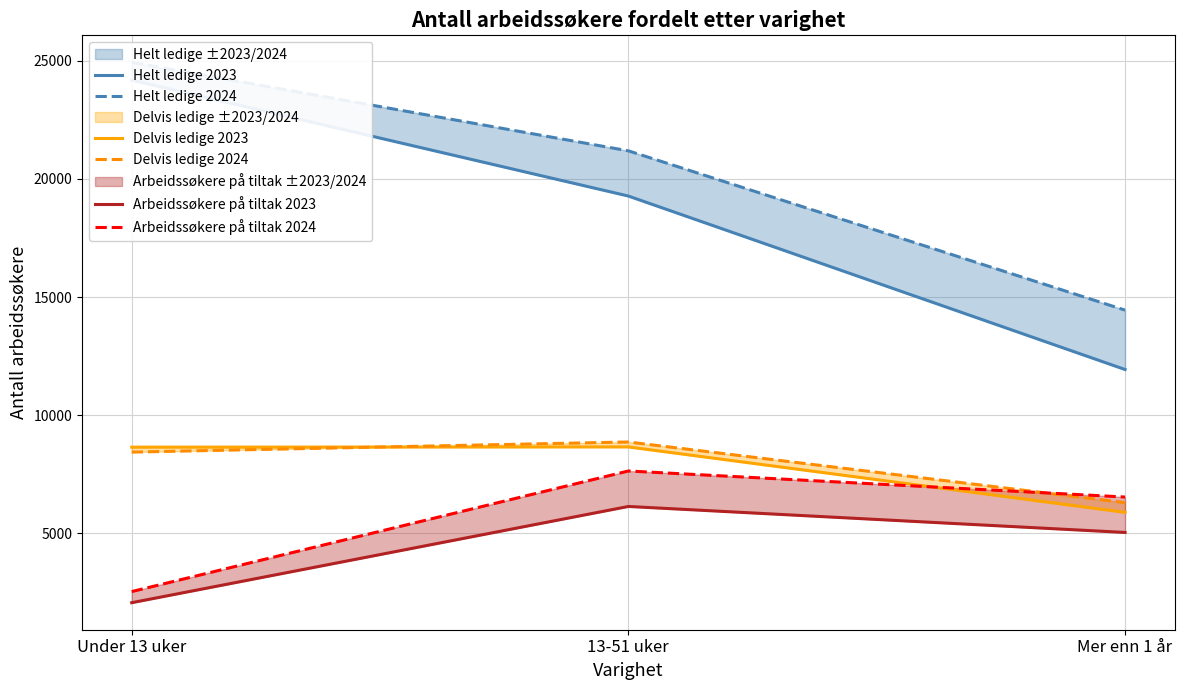

Between Under 13 uker and Mer enn 1 år, which series saw the biggest shift?

Helt ledige 2023